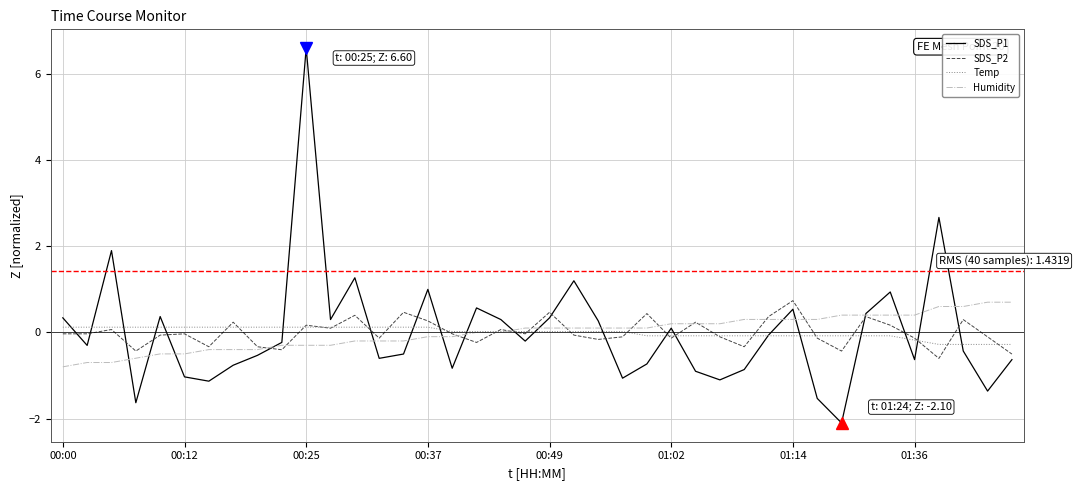

Which series has the largest range (max minus min)?

SDS_P1